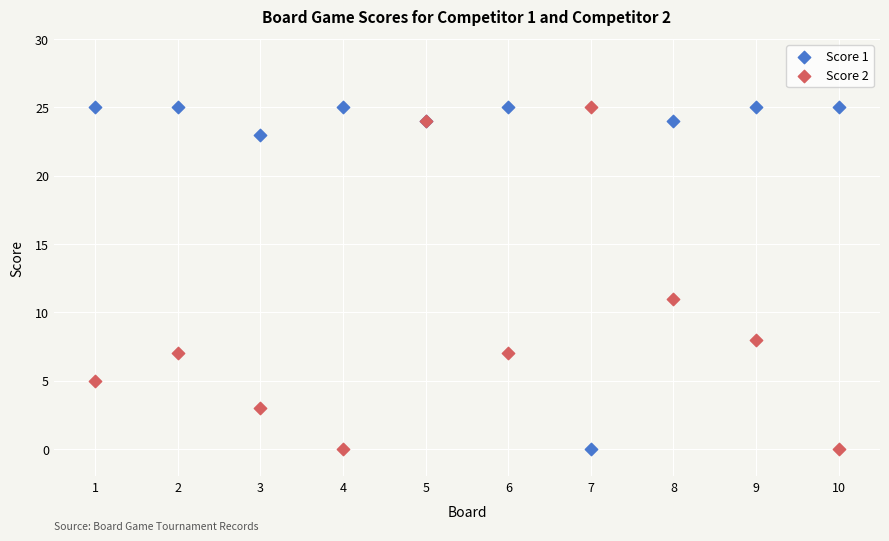

What is the X range (max minus min) for the scatter plot?

9